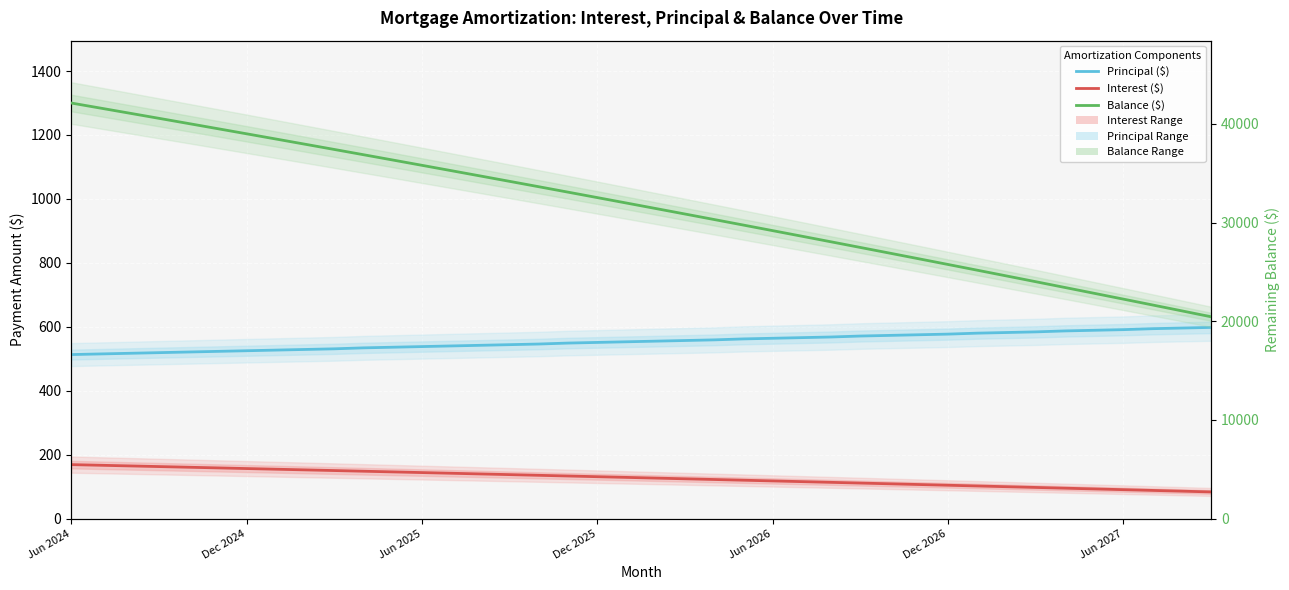

How many lines are shown in the chart?

3